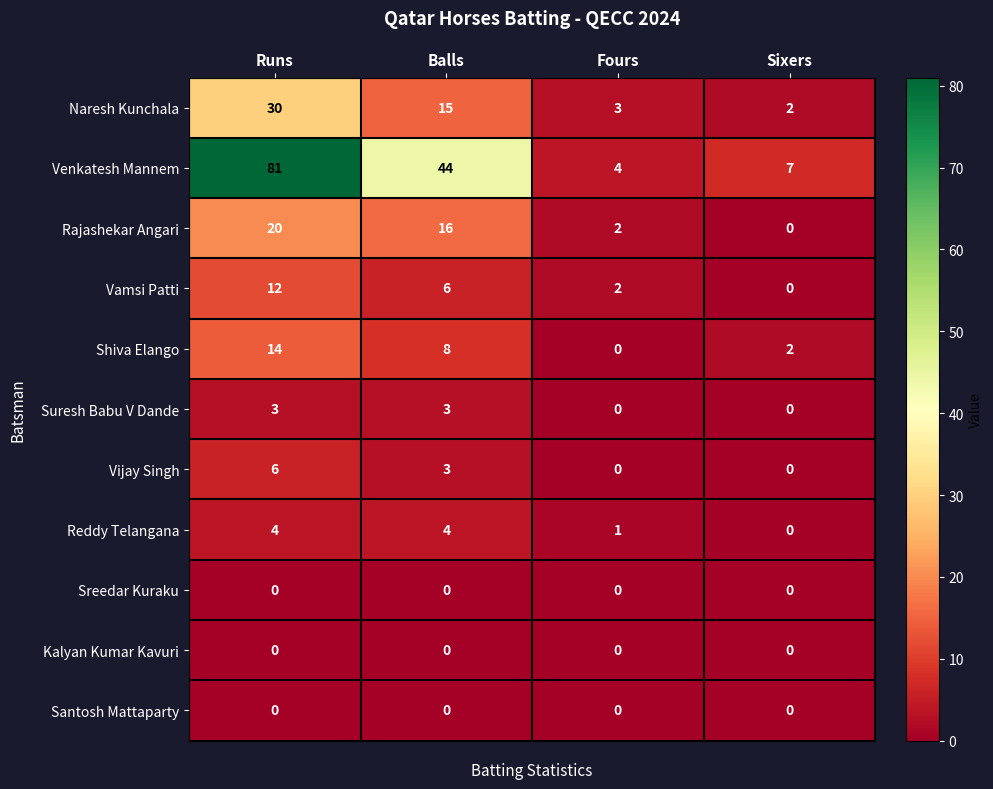

Which series has the widest spread of values?

Venkatesh Mannem